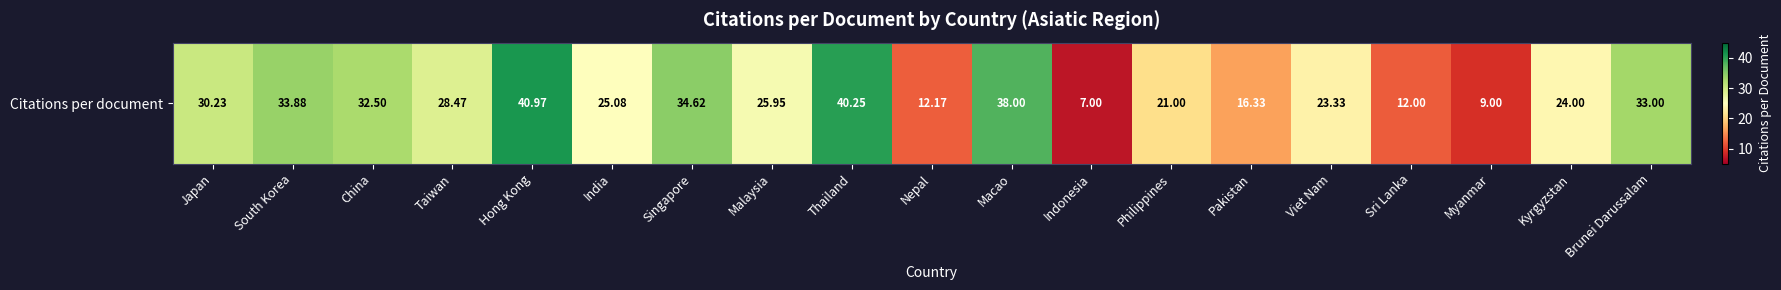

Count the number of values greater than 25.

11